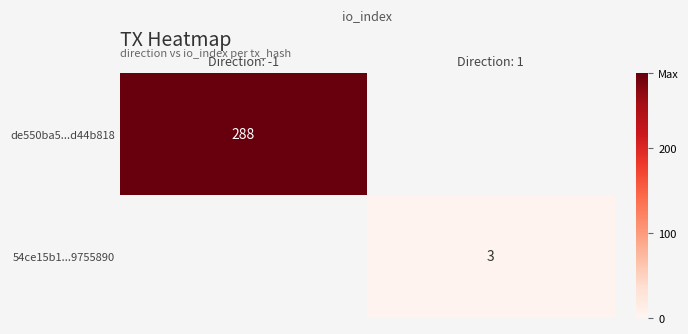

True or false: 54ce15b1...9755890 has a value of 3 at Direction: 1.

True